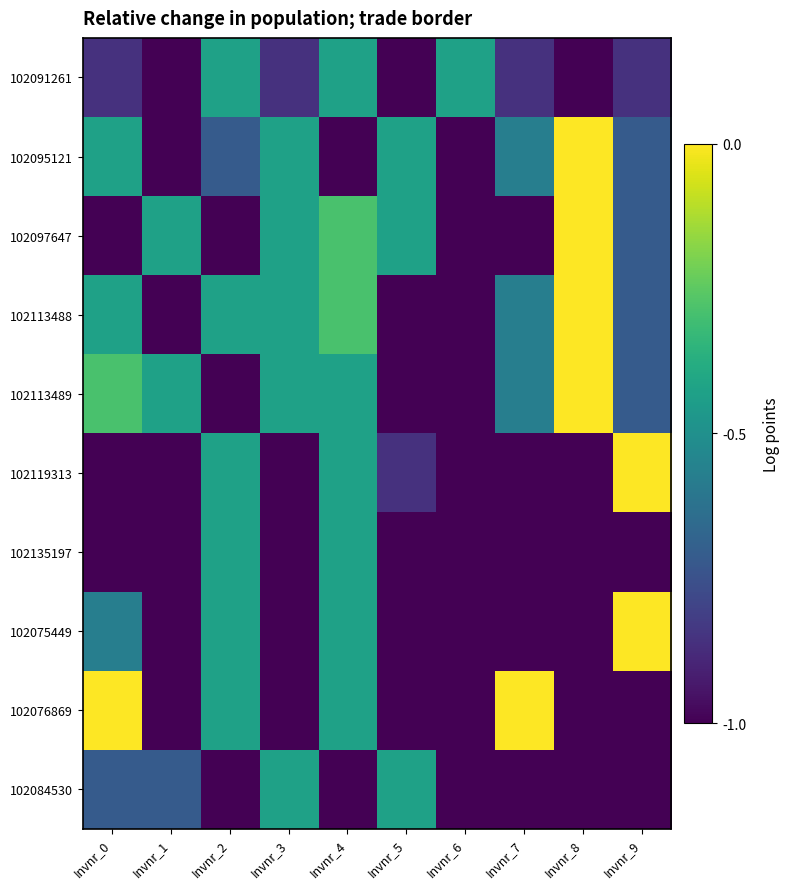

At which category does the chart reach its minimum across all series?

Invnr_1